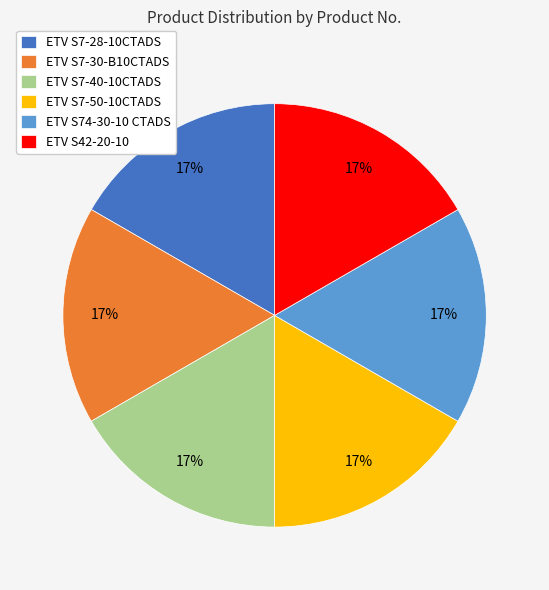

Does ETV S7-28-10CTADS represent more than half of the total?

No